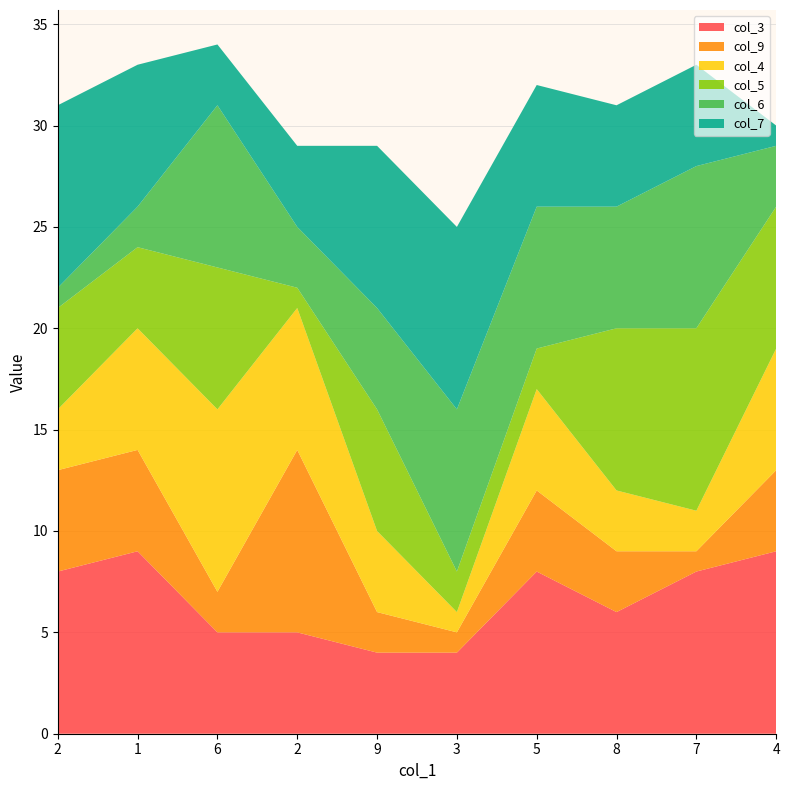

Reading left to right, extract all data points from this chart.

col_3: 2=8	1=9	6=5	2=5	9=4	3=4	5=8	8=6	7=8	4=9
col_9: 2=5	1=5	6=2	2=9	9=2	3=1	5=4	8=3	7=1	4=4
col_4: 2=3	1=6	6=9	2=7	9=4	3=1	5=5	8=3	7=2	4=6
col_5: 2=5	1=4	6=7	2=1	9=6	3=2	5=2	8=8	7=9	4=7
col_6: 2=1	1=2	6=8	2=3	9=5	3=8	5=7	8=6	7=8	4=3
col_7: 2=9	1=7	6=3	2=4	9=8	3=9	5=6	8=5	7=5	4=1